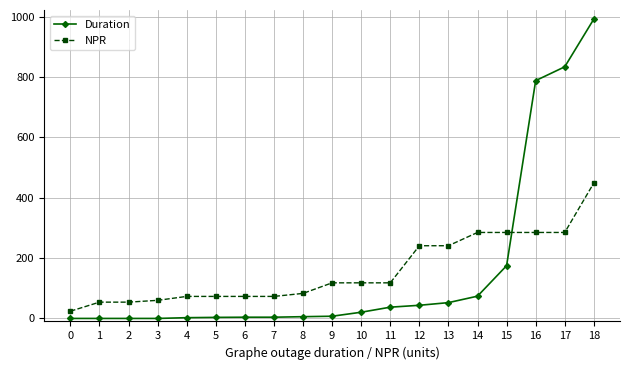

What is the total value across all series at 7?

77.1